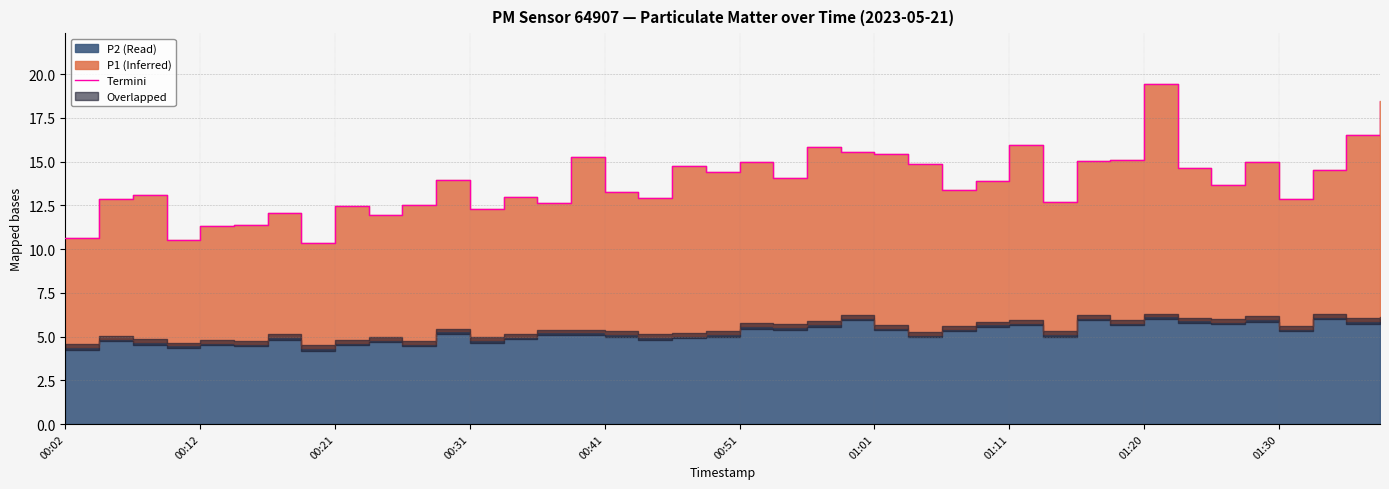

What is the value of the 2nd point from the left?

12.8